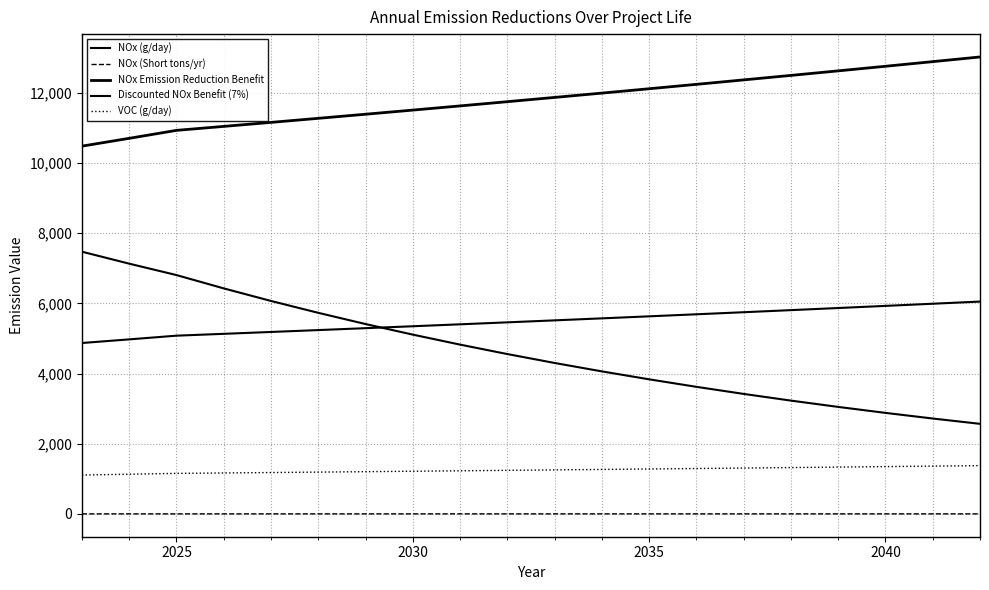

How many lines are shown in the chart?

5